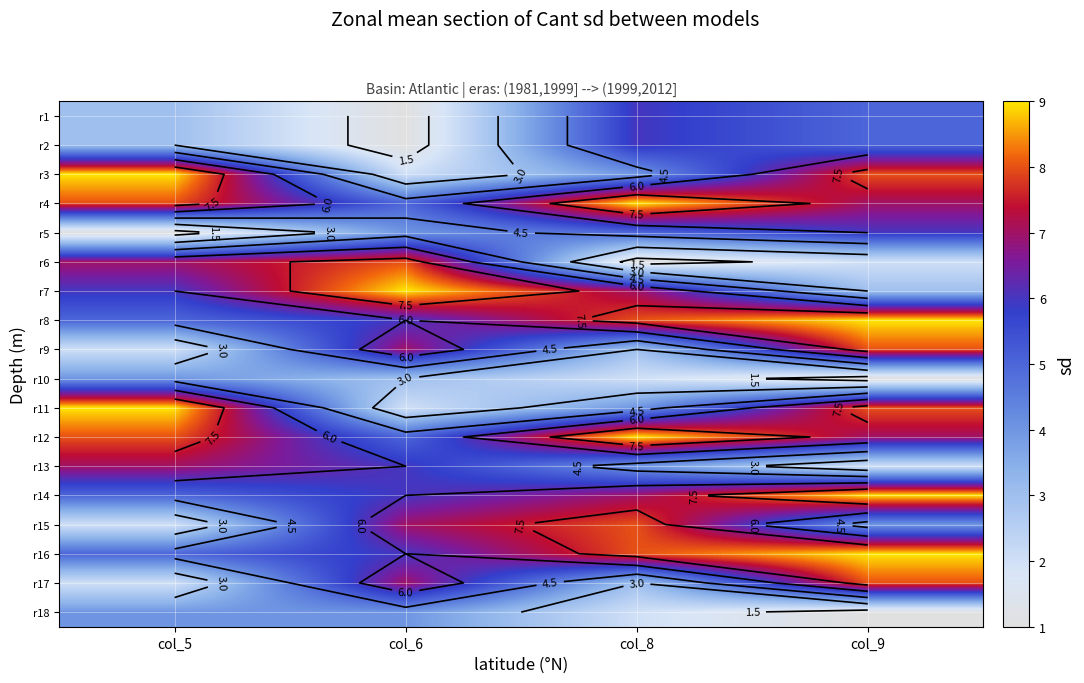

What is the difference between the r8 values at col_9 and col_5?

4